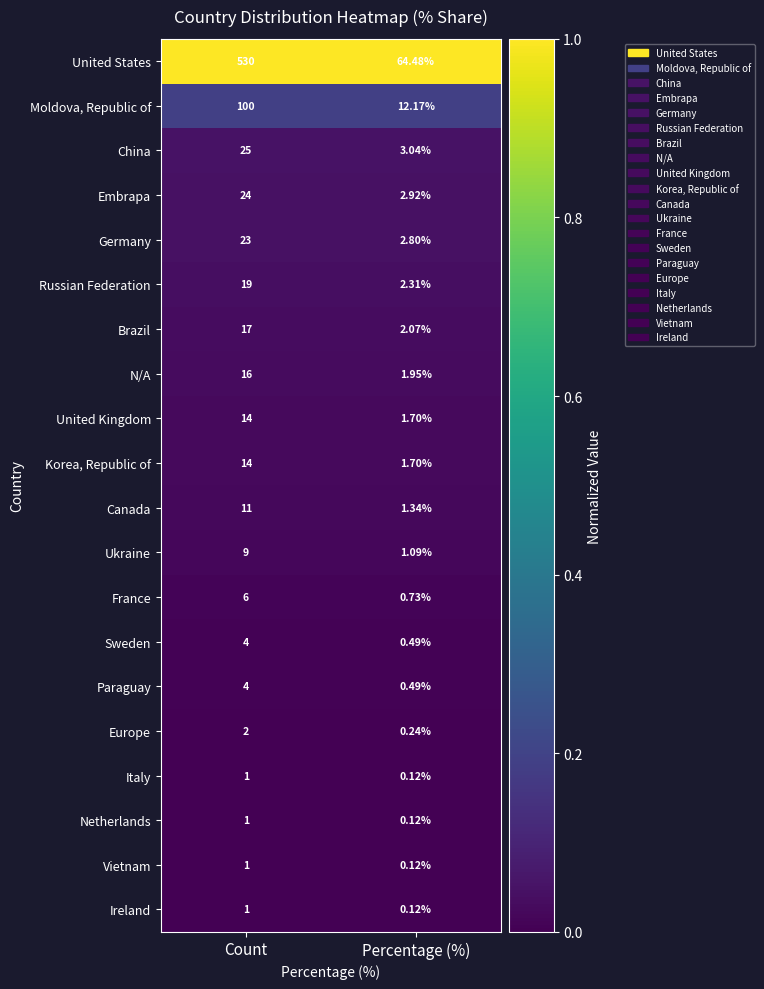

At which category does the chart reach its peak across all series?

Count